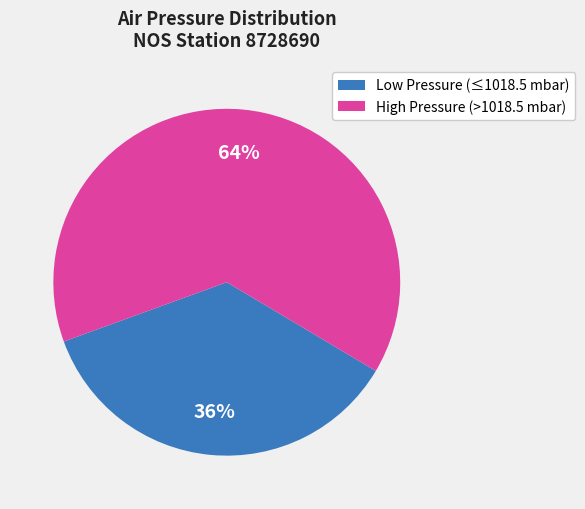

To the nearest percent, what is the average slice percentage?

50%